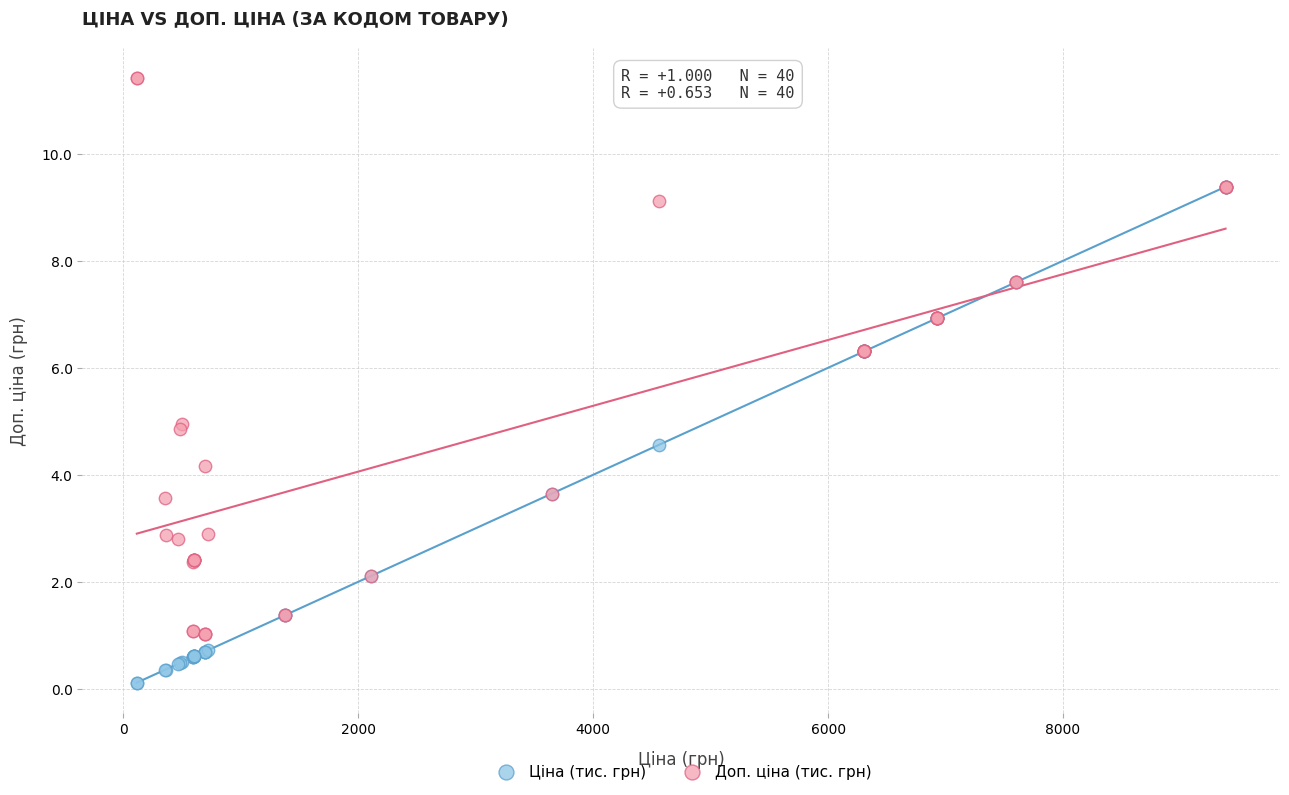

Which series reaches the minimum Y coordinate?

Ціна (тис. грн)